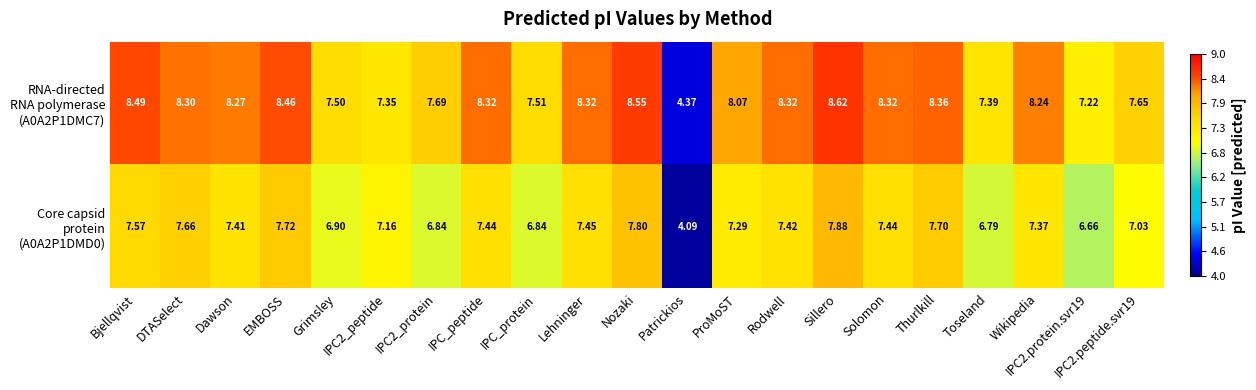

Which label corresponds to the smallest value in the chart?

Patrickios